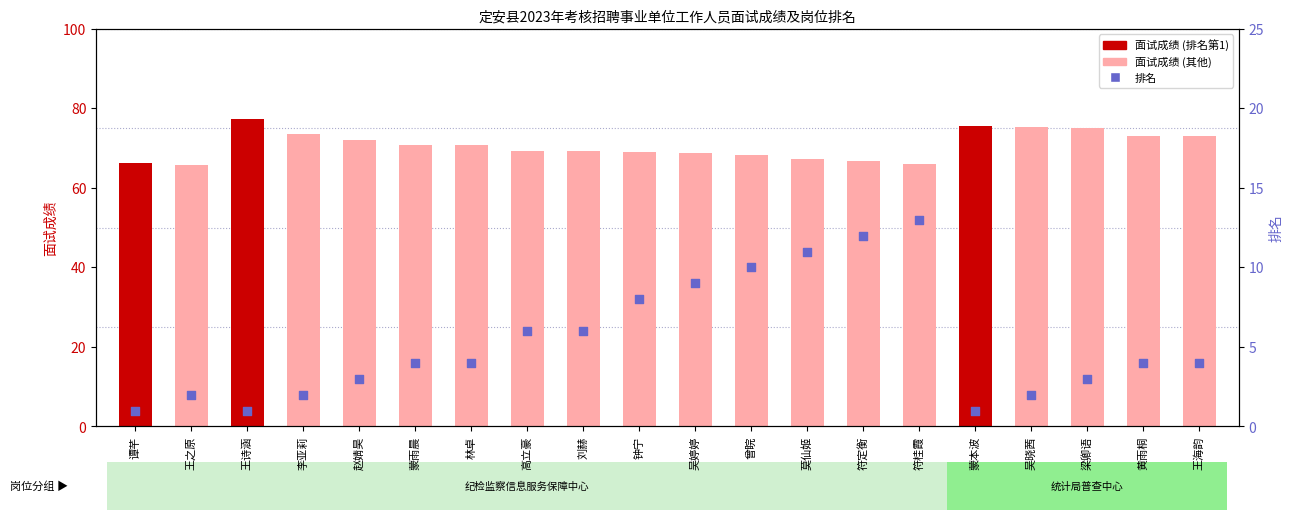

What are all the series names shown in the legend?

面试成绩, 排名